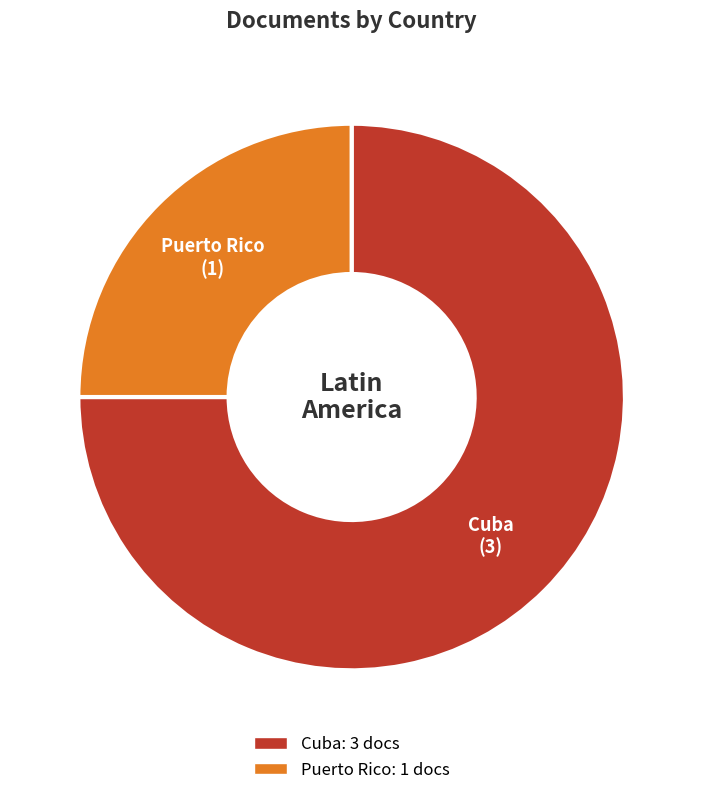

Which category has the smallest portion of the pie?

Puerto Rico